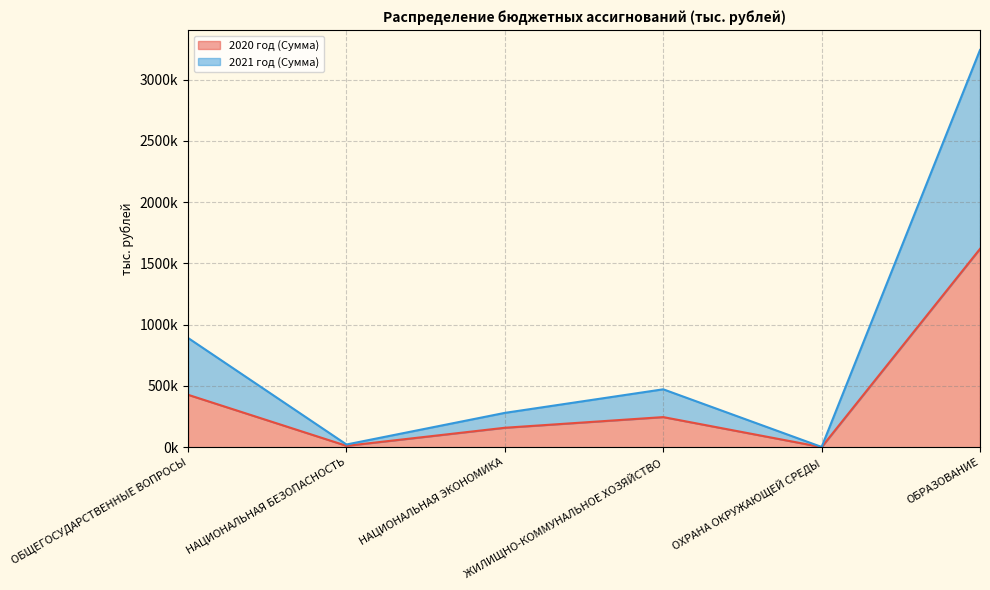

The 2020 год (Сумма) series shows 1731.5 at ОХРАНА ОКРУЖАЮЩЕЙ СРЕДЫ. True or false?

False